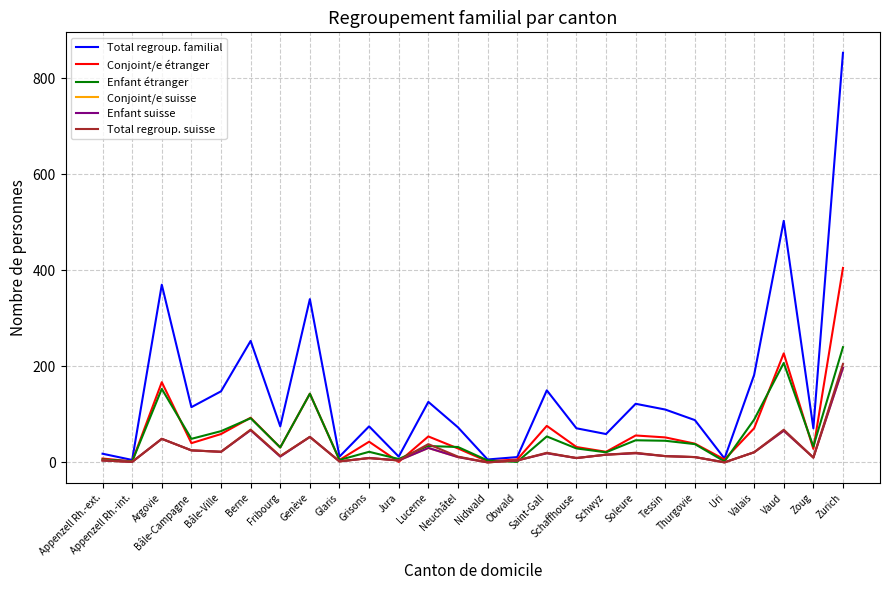

What is the difference between the highest and lowest values at Schaffhouse?

62